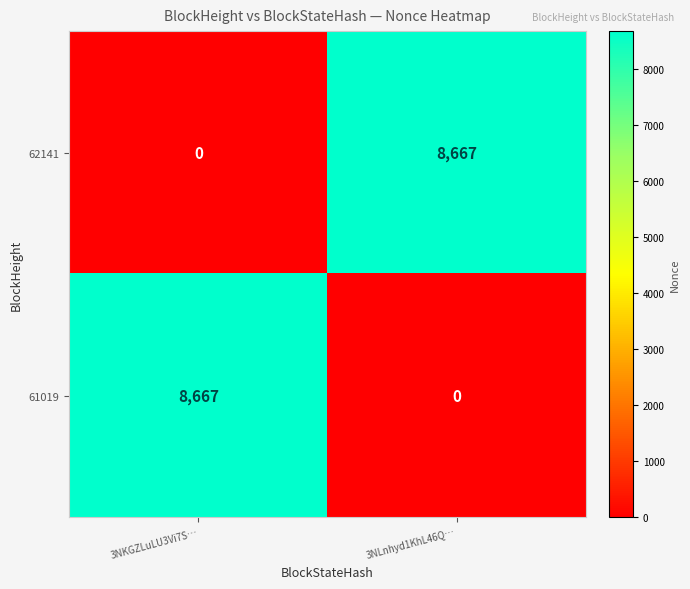

Which category has the lowest value in the 62141 series?

3NKGZLuLU3Vi7S…